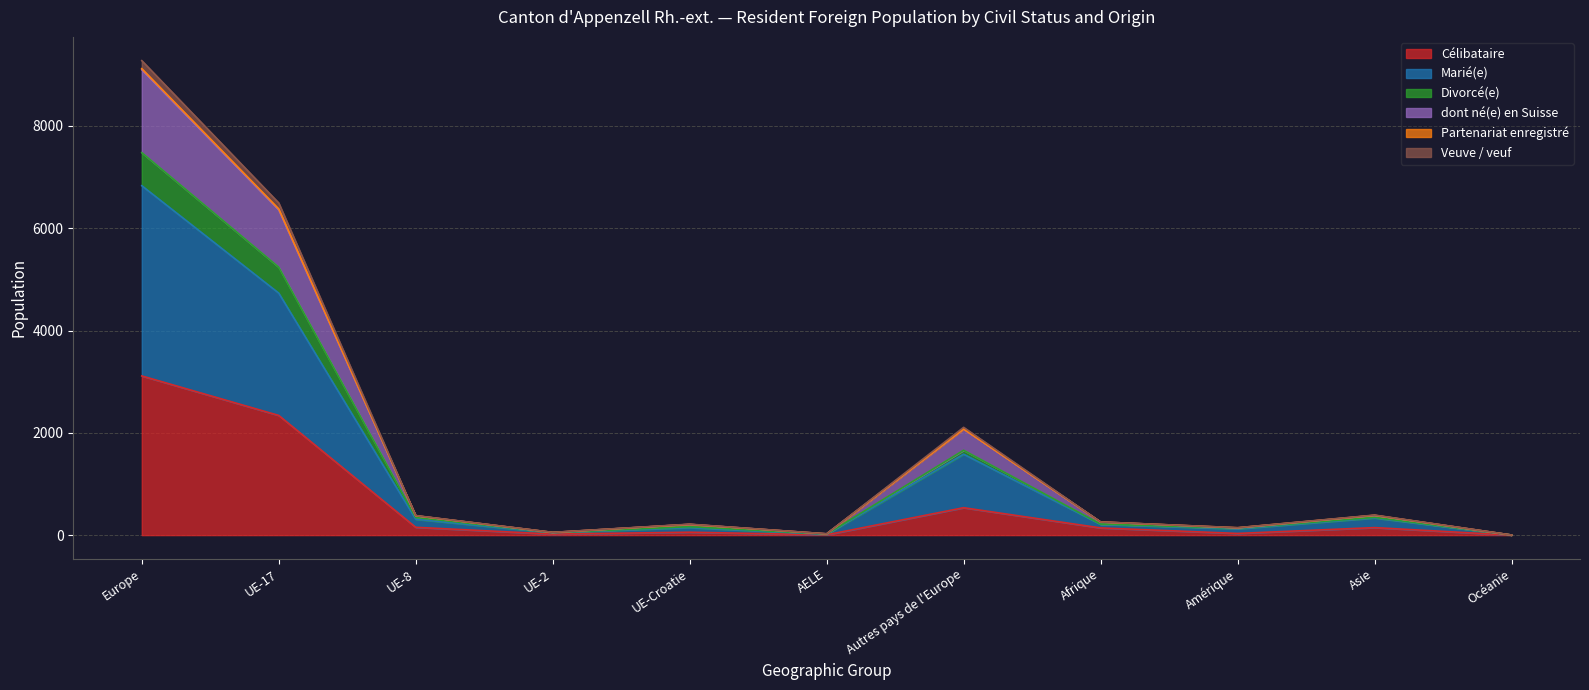

What is the highest value of the Célibataire series?

3112